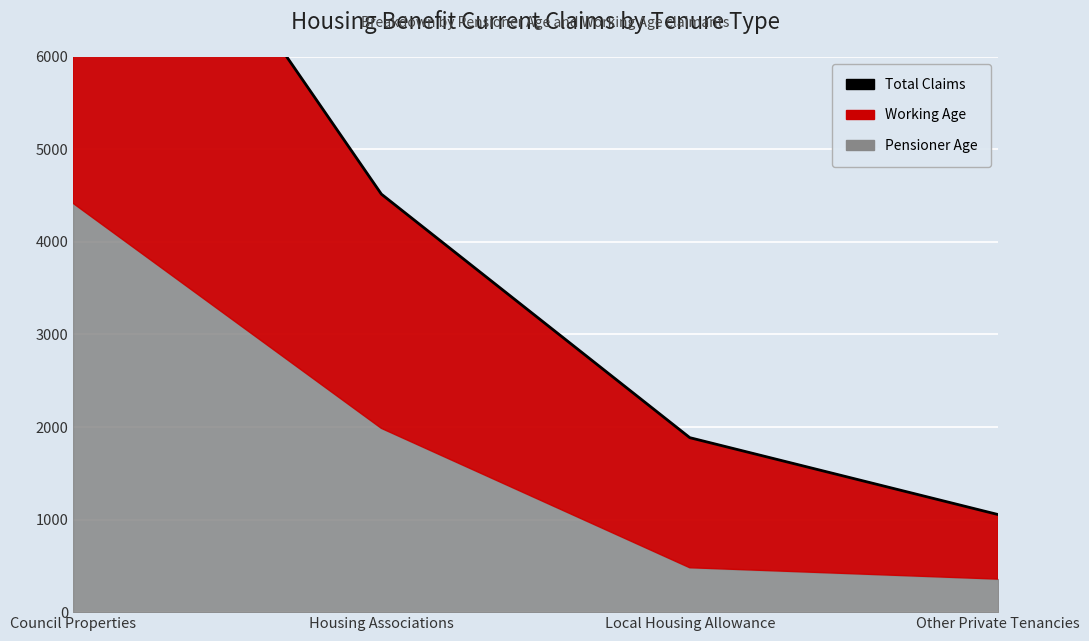

What is the difference between the maximum and minimum values?

8296